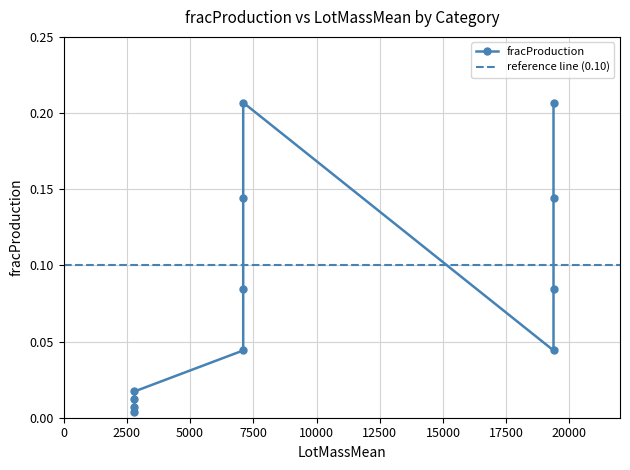

Which has a higher value, 1-L or 1-VS?

1-L